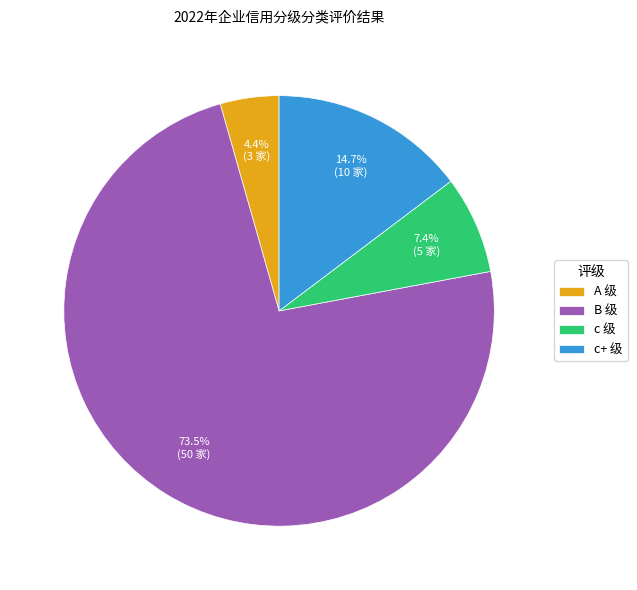

What is the smallest slice in the pie chart?

A 级